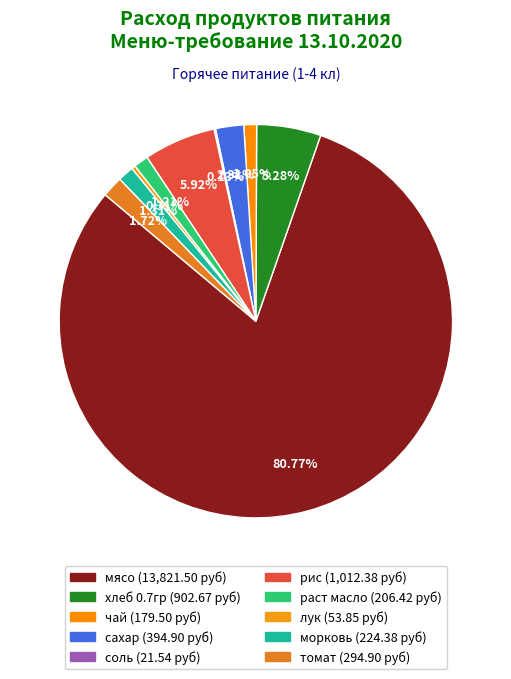

Which slice is the largest?

мясо